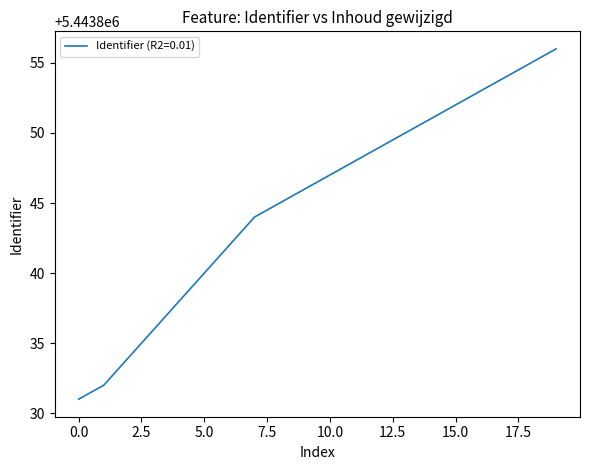

True or false: there are more than 2 points higher than both neighbors.

False